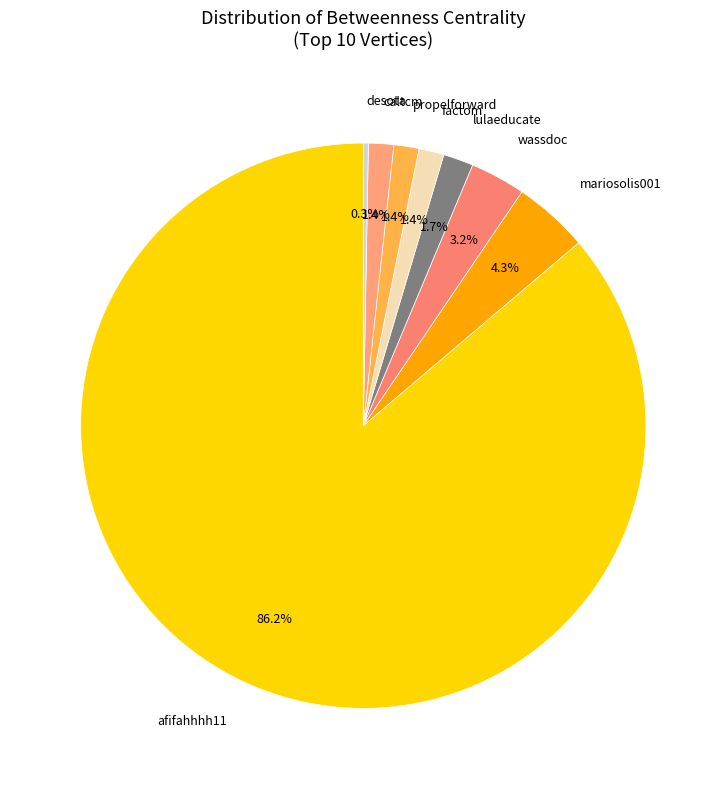

True or false: afifahhhh11 accounts for 86% of the total.

True